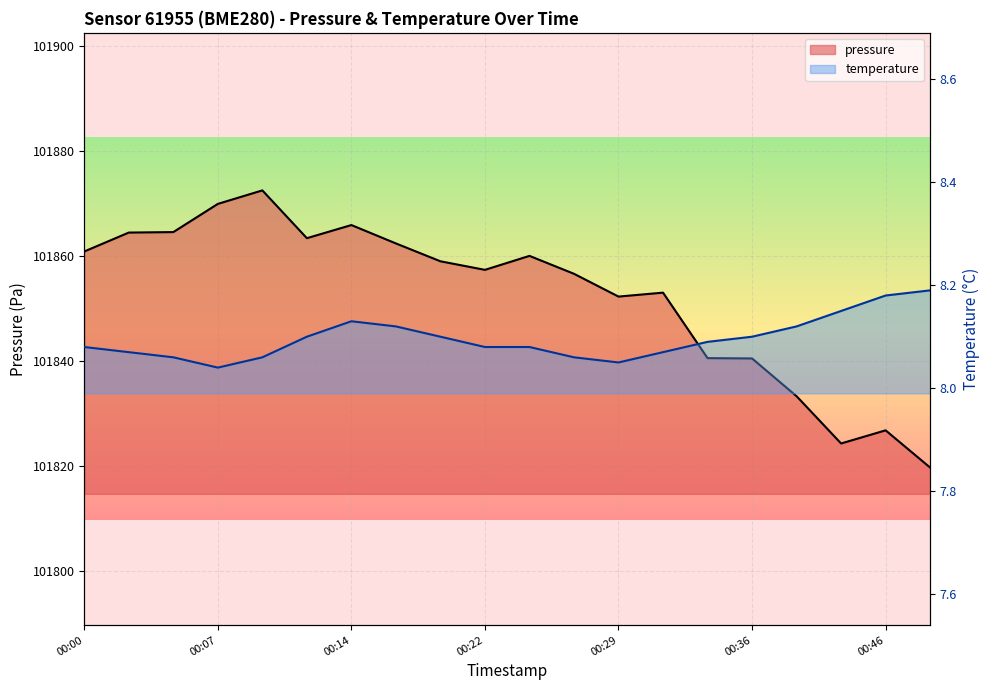

What is the maximum value shown in the chart?

101872.4